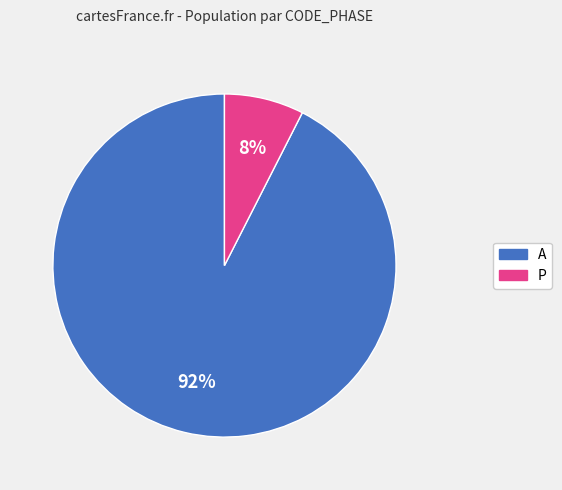

To the nearest percent, what is the average slice percentage?

50%